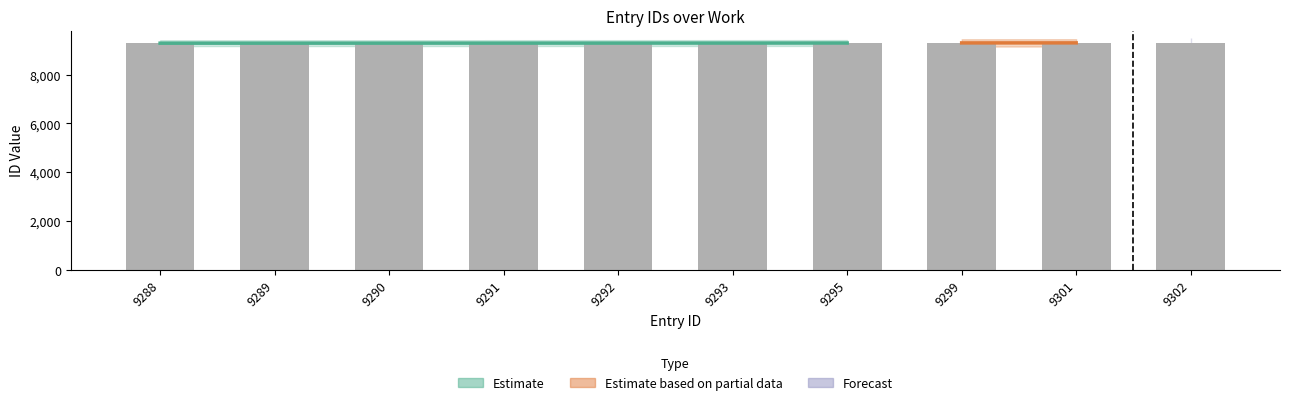

What is the approximate value at 9291, to the nearest 10?

9290